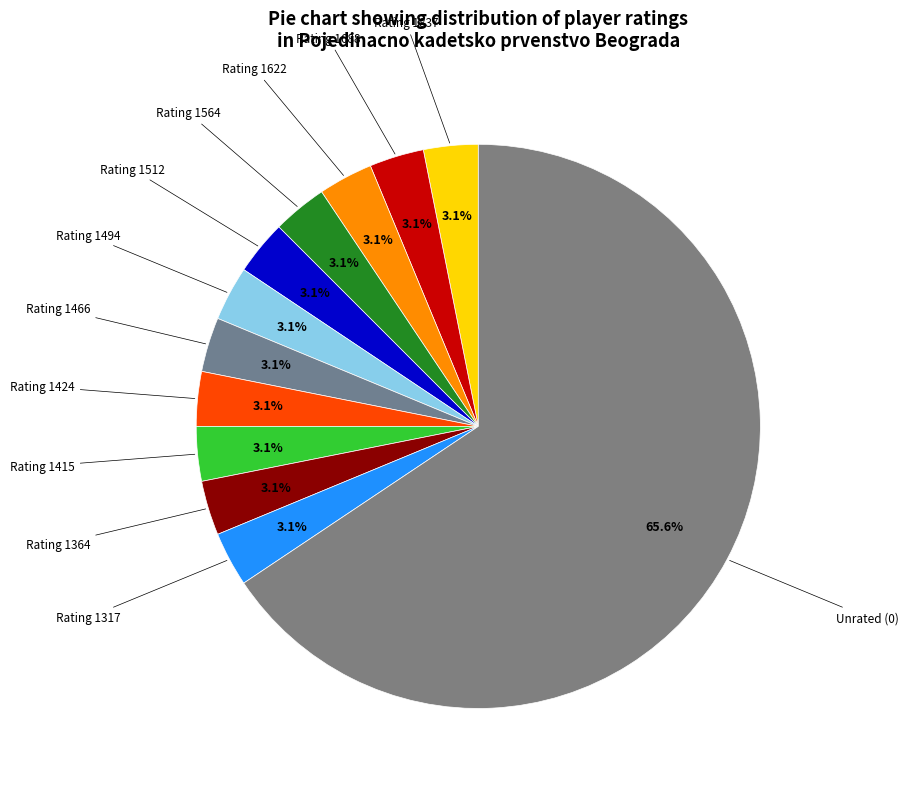

Count the number of slices in the pie.

12